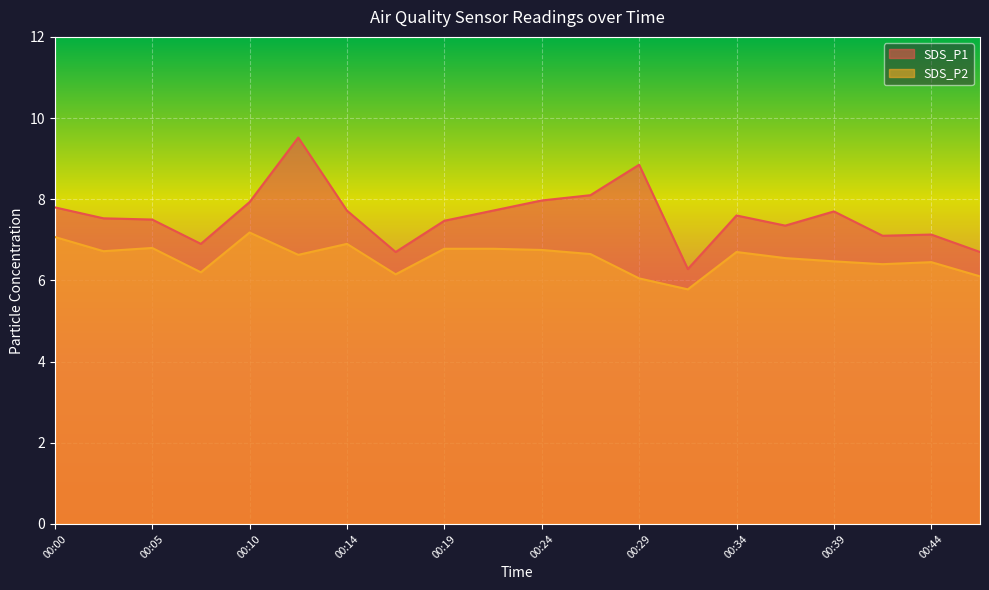

Where is the first local maximum for SDS_P1?

00:12